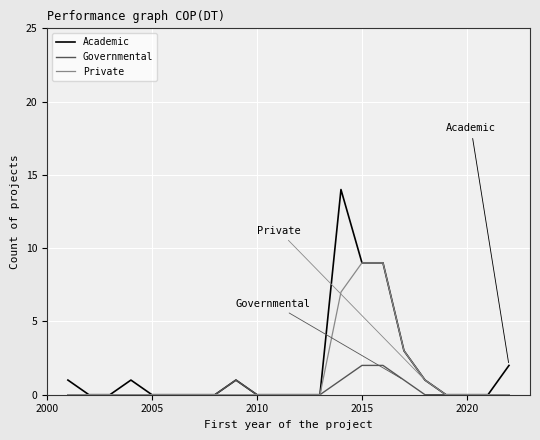

What is the greatest value displayed?

14